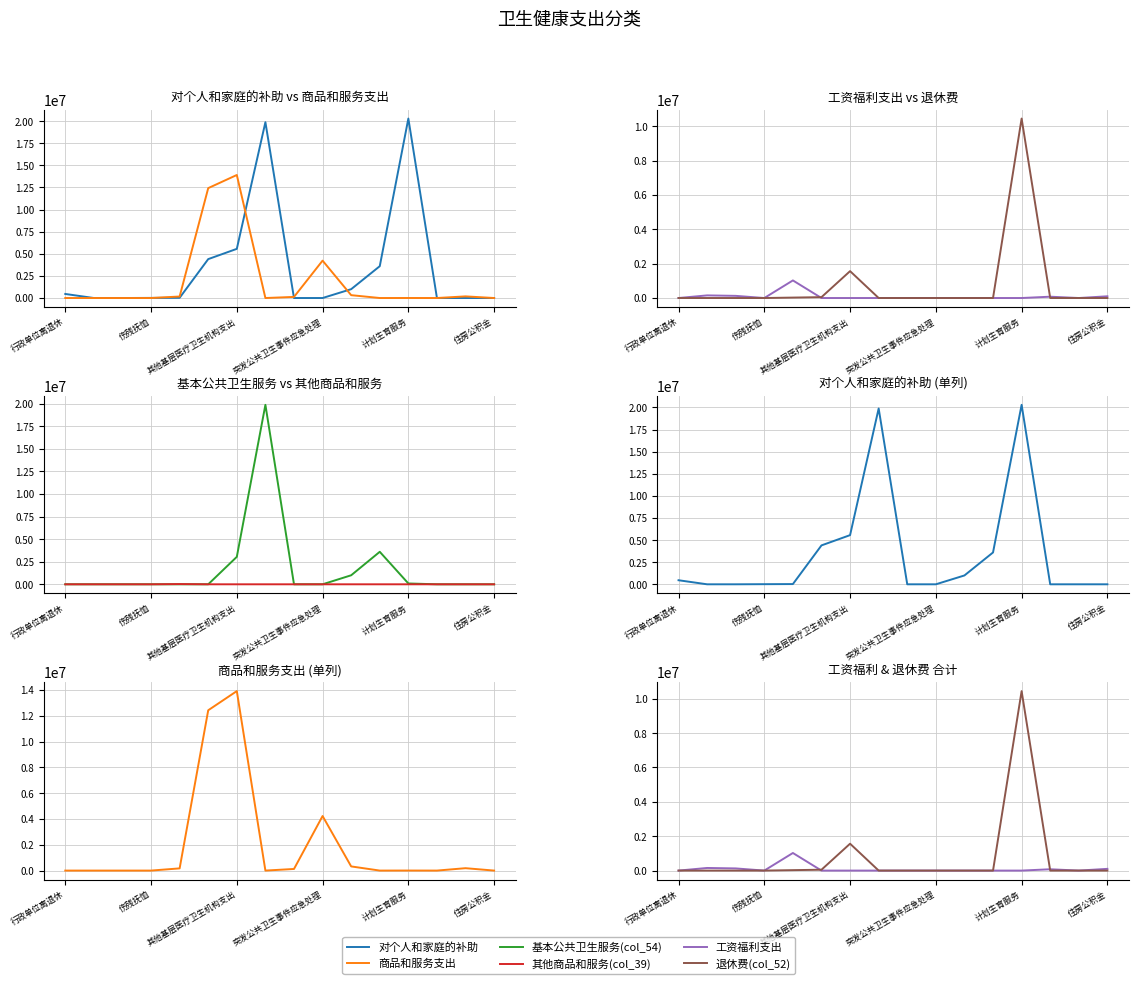

Which category has the lowest value in the 商品和服务支出 series?

行政单位离退休